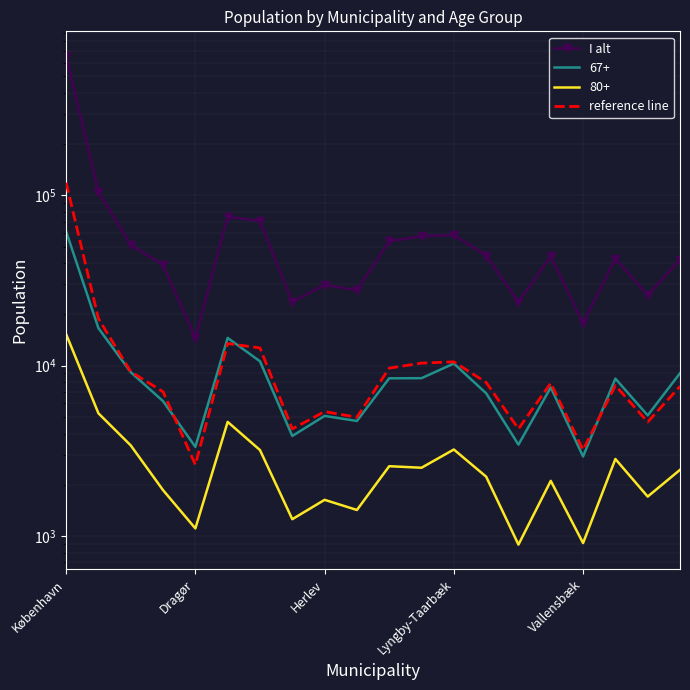

Which series has the largest range (max minus min)?

I alt